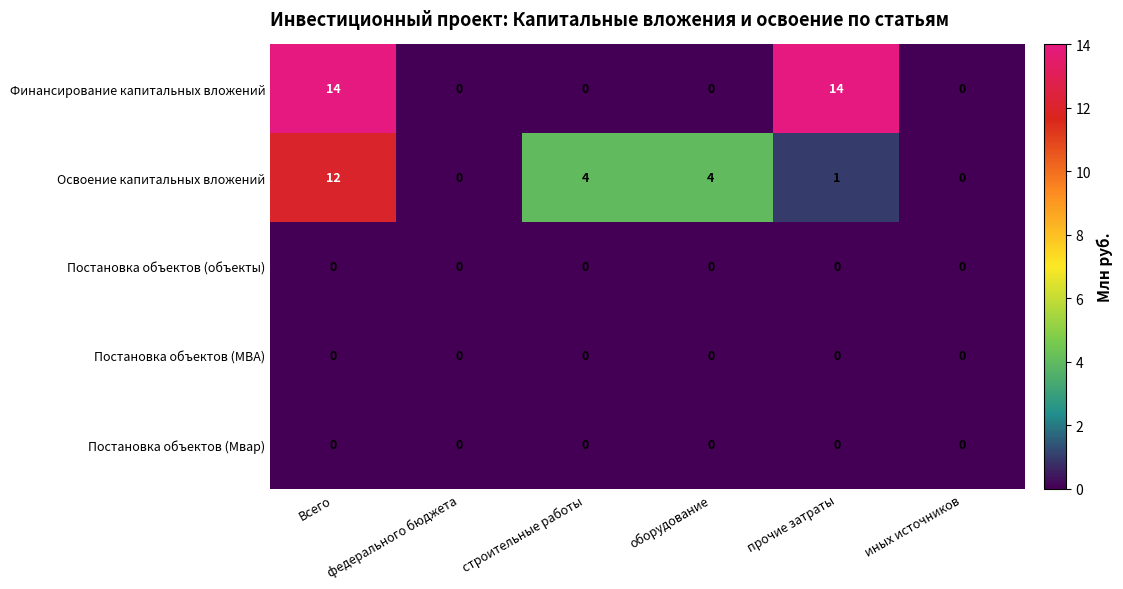

Which series has the largest total across all categories?

Финансирование капитальных вложений